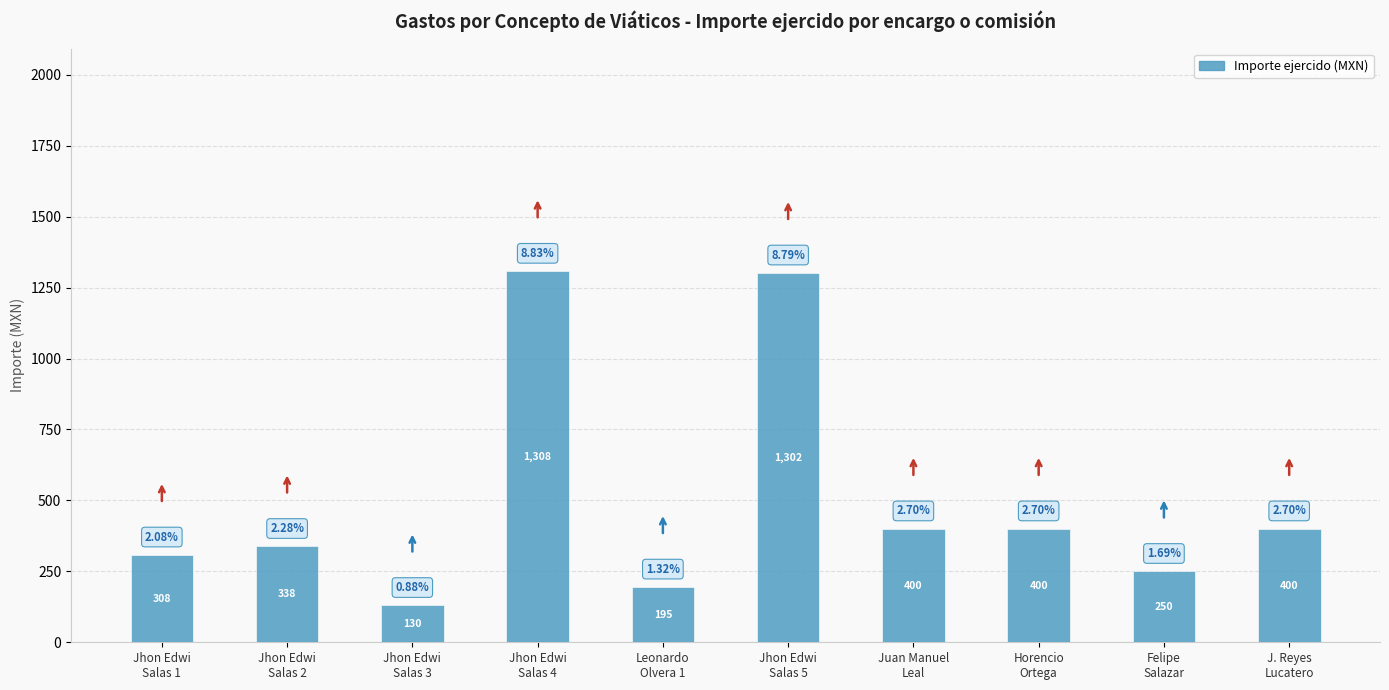

What is the minimum value shown in the chart?

130